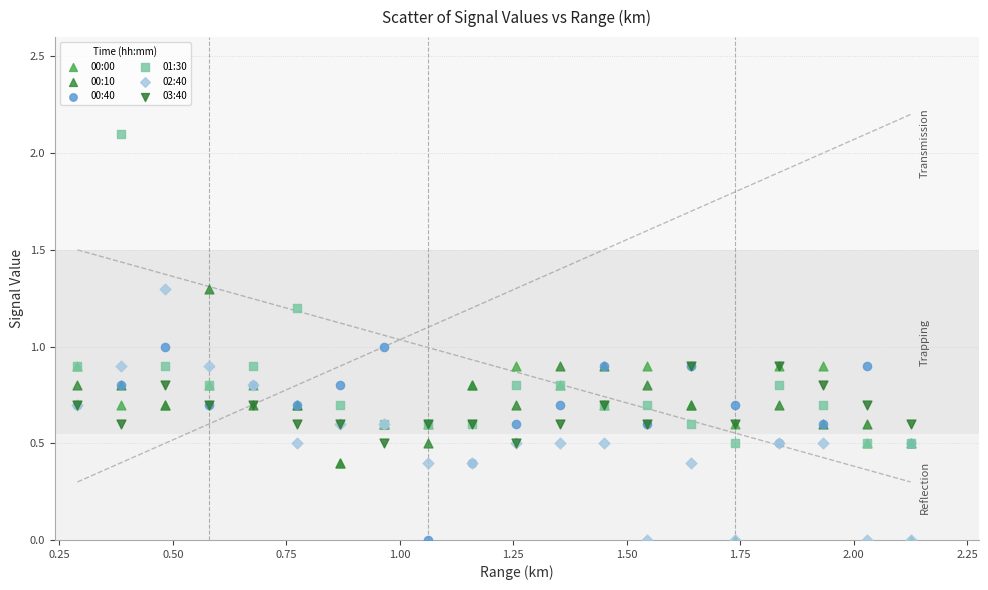

Which series has the largest Y range (max minus min)?

01:30